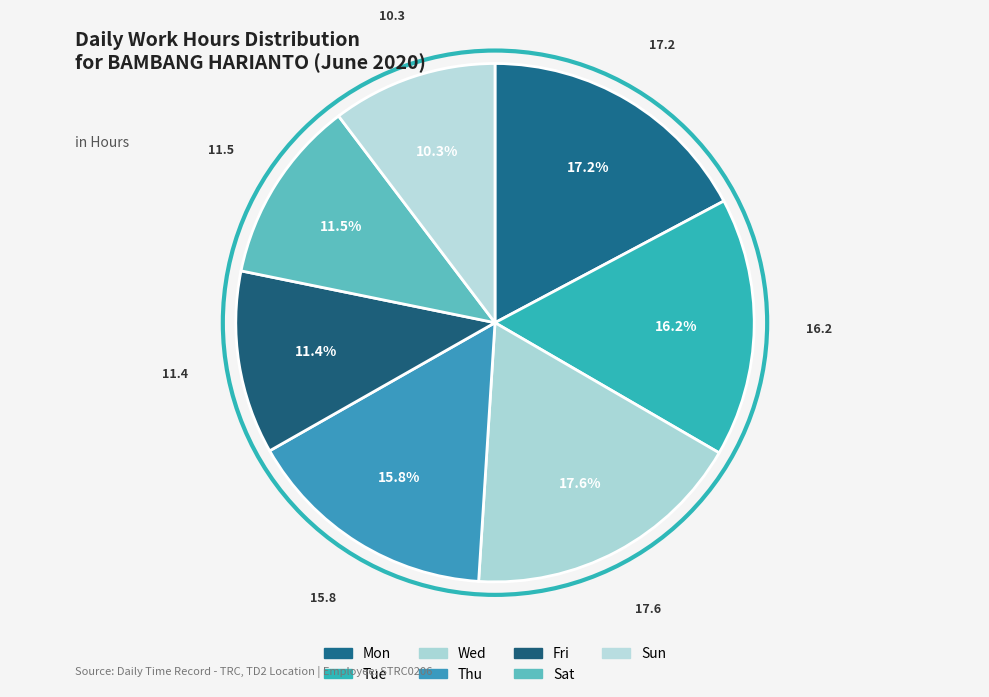

Count the number of slices in the pie.

7